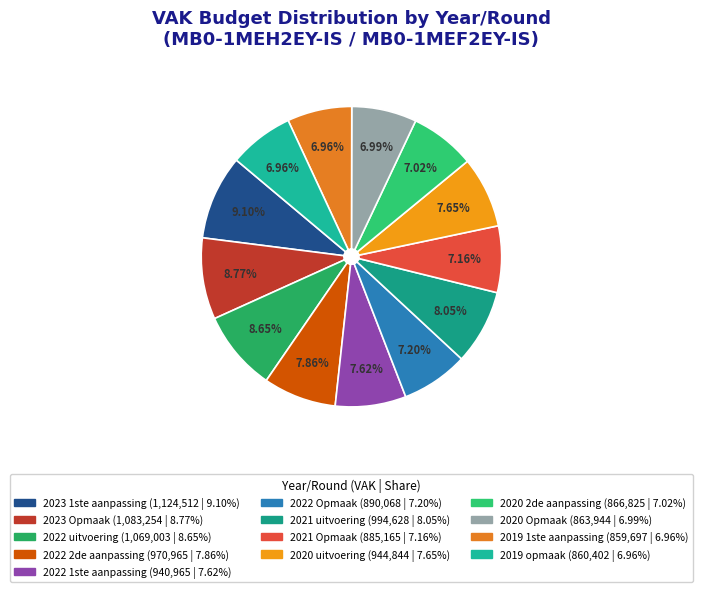

To the nearest percent, what is the combined percentage of 2022 uitvoering and 2020 Opmaak?

16%